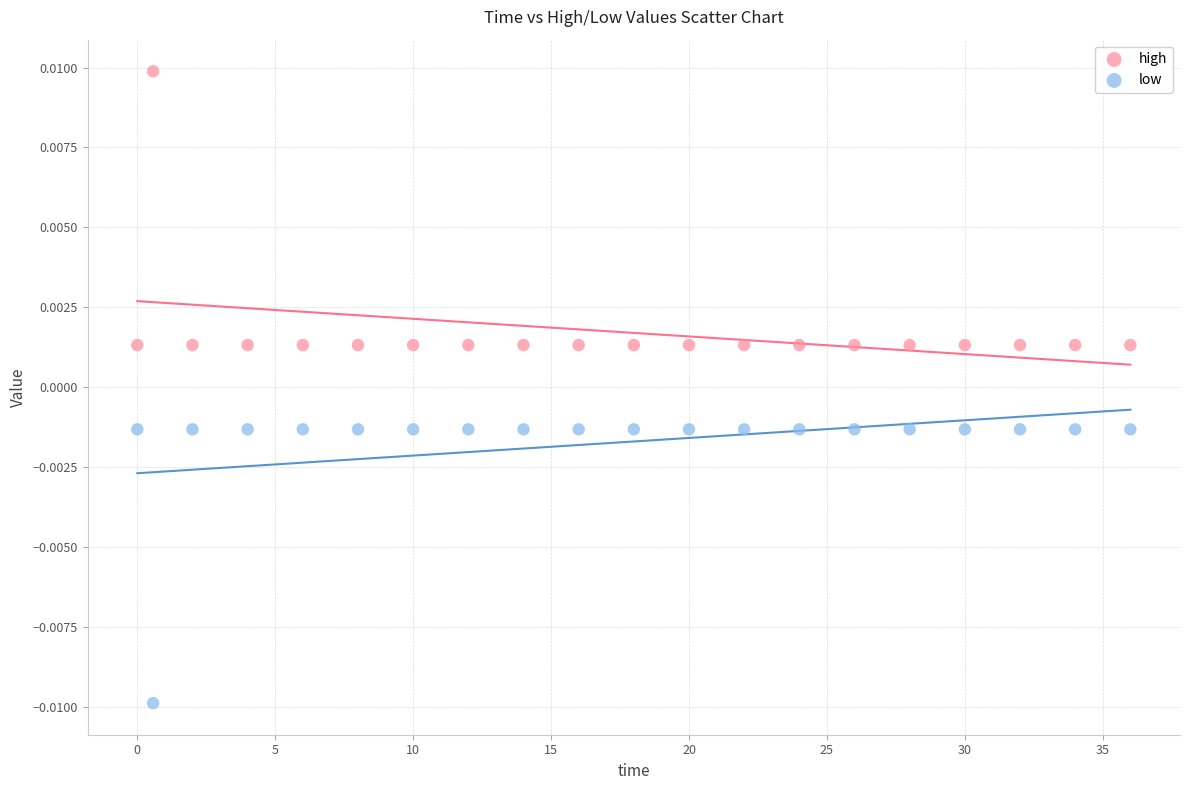

What are all the series names shown in the legend?

high, low